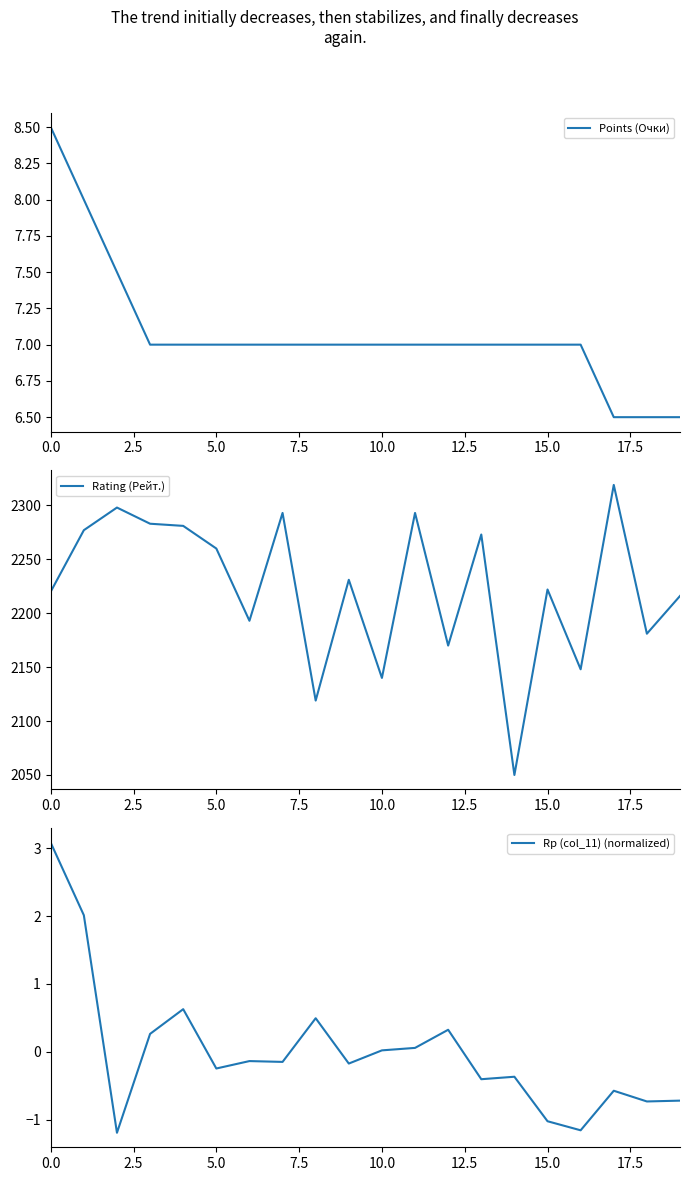

Is this an area chart (filled region under the line)?

No